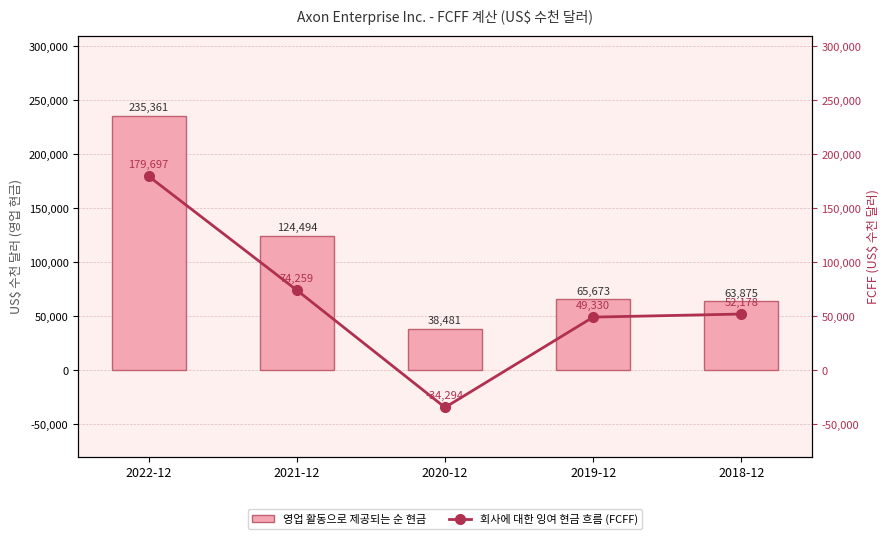

Is it true that 회사에 대한 잉여 현금 흐름 (FCFF) equals 74259 at 2021-12?

True